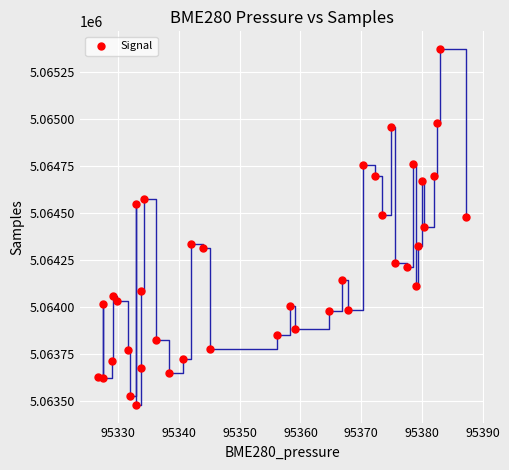

What is the range of Y values (max minus min)?

1891